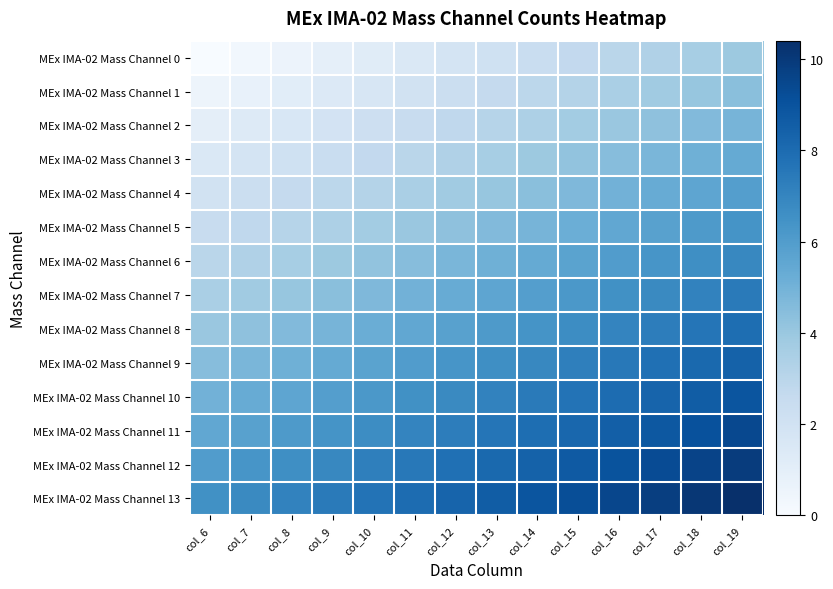

Reading left to right, list all the values displayed in this chart.

MEx IMA-02 Mass Channel 0: col_6=0.0	col_7=0.3	col_8=0.6	col_9=0.9	col_10=1.2	col_11=1.5	col_12=1.8	col_13=2.1	col_14=2.4	col_15=2.7	col_16=3.0	col_17=3.3	col_18=3.6	col_19=3.9
MEx IMA-02 Mass Channel 1: col_6=0.5	col_7=0.8	col_8=1.1	col_9=1.4	col_10=1.7	col_11=2.0	col_12=2.3	col_13=2.6	col_14=2.9	col_15=3.2	col_16=3.5	col_17=3.8	col_18=4.1	col_19=4.4
MEx IMA-02 Mass Channel 2: col_6=1.0	col_7=1.3	col_8=1.6	col_9=1.9	col_10=2.2	col_11=2.5	col_12=2.8	col_13=3.1	col_14=3.4	col_15=3.7	col_16=4.0	col_17=4.3	col_18=4.6	col_19=4.9
MEx IMA-02 Mass Channel 3: col_6=1.5	col_7=1.8	col_8=2.1	col_9=2.4	col_10=2.7	col_11=3.0	col_12=3.3	col_13=3.6	col_14=3.9	col_15=4.2	col_16=4.5	col_17=4.8	col_18=5.1	col_19=5.4
MEx IMA-02 Mass Channel 4: col_6=2.0	col_7=2.3	col_8=2.6	col_9=2.9	col_10=3.2	col_11=3.5	col_12=3.8	col_13=4.1	col_14=4.4	col_15=4.7	col_16=5.0	col_17=5.3	col_18=5.6	col_19=5.9
MEx IMA-02 Mass Channel 5: col_6=2.5	col_7=2.8	col_8=3.1	col_9=3.4	col_10=3.7	col_11=4.0	col_12=4.3	col_13=4.6	col_14=4.9	col_15=5.2	col_16=5.5	col_17=5.8	col_18=6.1	col_19=6.4
MEx IMA-02 Mass Channel 6: col_6=3.0	col_7=3.3	col_8=3.6	col_9=3.9	col_10=4.2	col_11=4.5	col_12=4.8	col_13=5.1	col_14=5.4	col_15=5.7	col_16=6.0	col_17=6.3	col_18=6.6	col_19=6.9
MEx IMA-02 Mass Channel 7: col_6=3.5	col_7=3.8	col_8=4.1	col_9=4.4	col_10=4.7	col_11=5.0	col_12=5.3	col_13=5.6	col_14=5.9	col_15=6.2	col_16=6.5	col_17=6.8	col_18=7.1	col_19=7.4
MEx IMA-02 Mass Channel 8: col_6=4.0	col_7=4.3	col_8=4.6	col_9=4.9	col_10=5.2	col_11=5.5	col_12=5.8	col_13=6.1	col_14=6.4	col_15=6.7	col_16=7.0	col_17=7.3	col_18=7.6	col_19=7.9
MEx IMA-02 Mass Channel 9: col_6=4.5	col_7=4.8	col_8=5.1	col_9=5.4	col_10=5.7	col_11=6.0	col_12=6.3	col_13=6.6	col_14=6.9	col_15=7.2	col_16=7.5	col_17=7.8	col_18=8.1	col_19=8.4
MEx IMA-02 Mass Channel 10: col_6=5.0	col_7=5.3	col_8=5.6	col_9=5.9	col_10=6.2	col_11=6.5	col_12=6.8	col_13=7.1	col_14=7.4	col_15=7.7	col_16=8.0	col_17=8.3	col_18=8.6	col_19=8.9
MEx IMA-02 Mass Channel 11: col_6=5.5	col_7=5.8	col_8=6.1	col_9=6.4	col_10=6.7	col_11=7.0	col_12=7.3	col_13=7.6	col_14=7.9	col_15=8.2	col_16=8.5	col_17=8.8	col_18=9.1	col_19=9.4
MEx IMA-02 Mass Channel 12: col_6=6.0	col_7=6.3	col_8=6.6	col_9=6.9	col_10=7.2	col_11=7.5	col_12=7.8	col_13=8.1	col_14=8.4	col_15=8.7	col_16=9.0	col_17=9.3	col_18=9.6	col_19=9.9
MEx IMA-02 Mass Channel 13: col_6=6.5	col_7=6.8	col_8=7.1	col_9=7.4	col_10=7.7	col_11=8.0	col_12=8.3	col_13=8.6	col_14=8.9	col_15=9.2	col_16=9.5	col_17=9.8	col_18=10.1	col_19=10.4